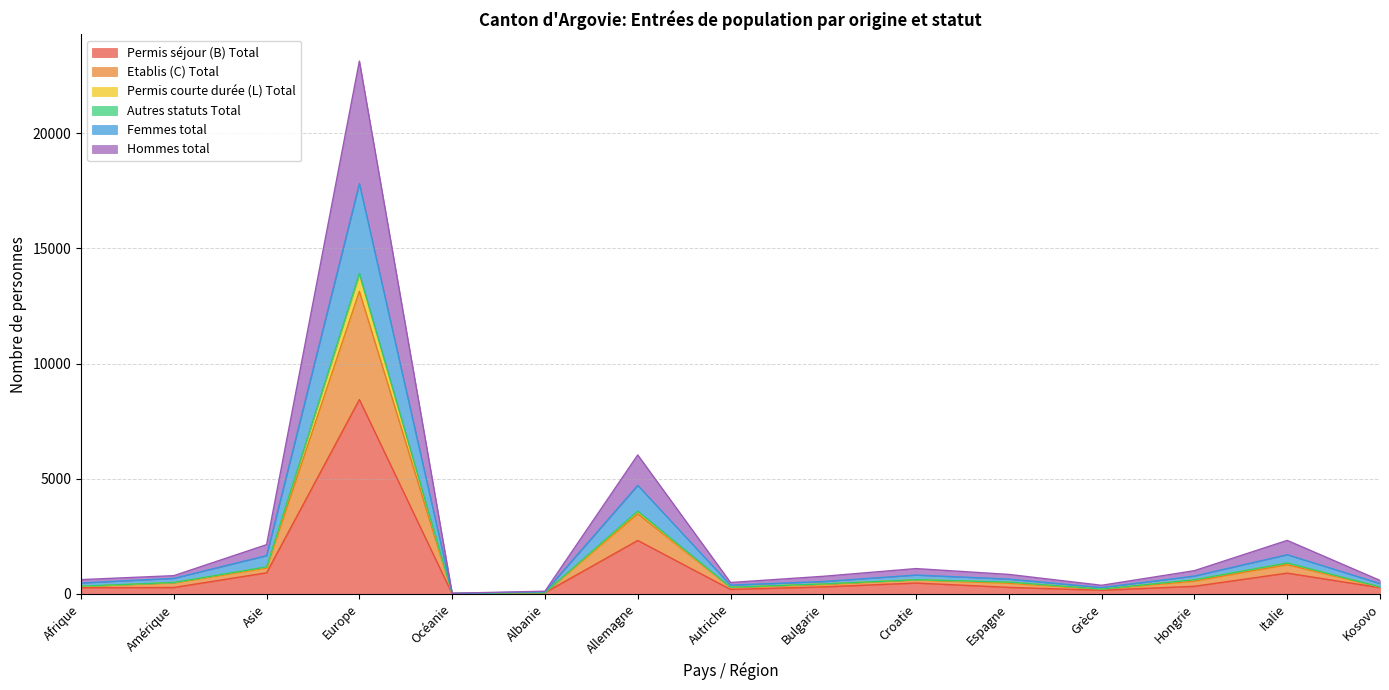

What is the greatest value displayed?

23137